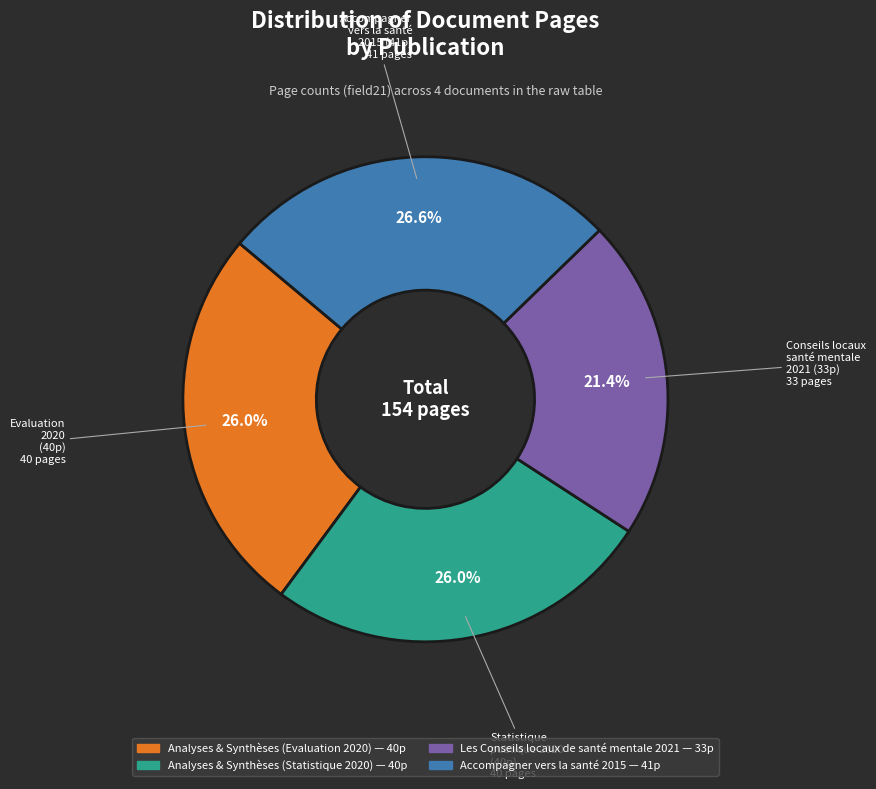

What is the total percentage of Accompagner vers la santé 2015 and Analyses & Synthèses (Evaluation 2020)?

52.6%